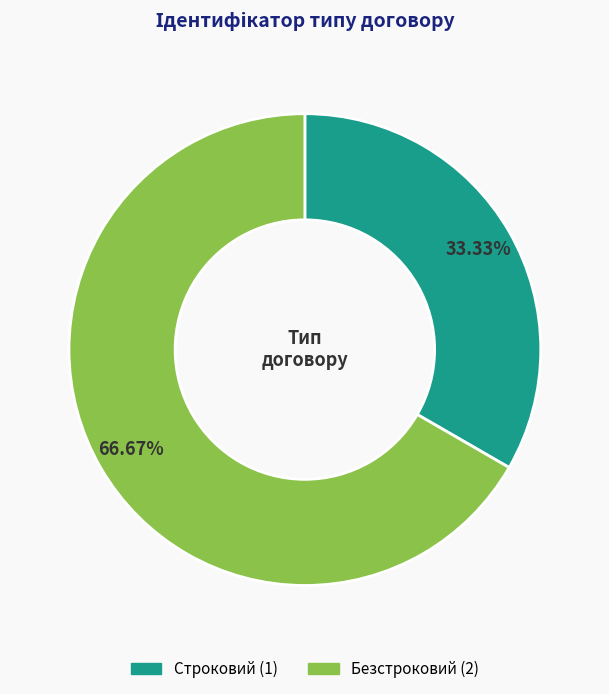

Count the number of slices in the pie.

2